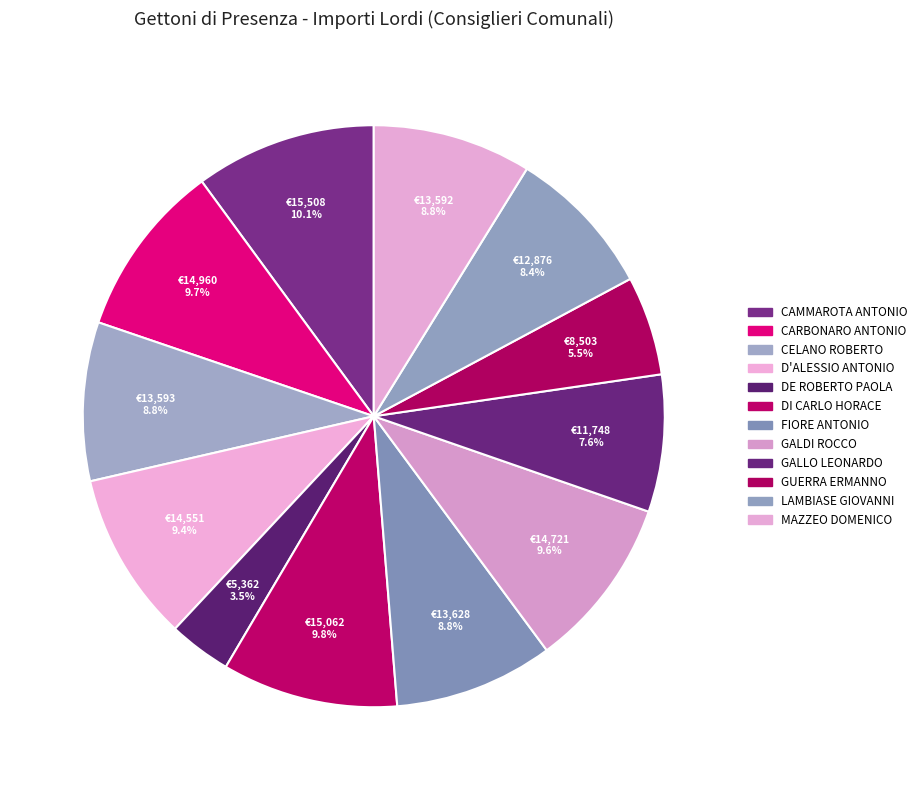

To the nearest percent, what is the average slice percentage?

8%